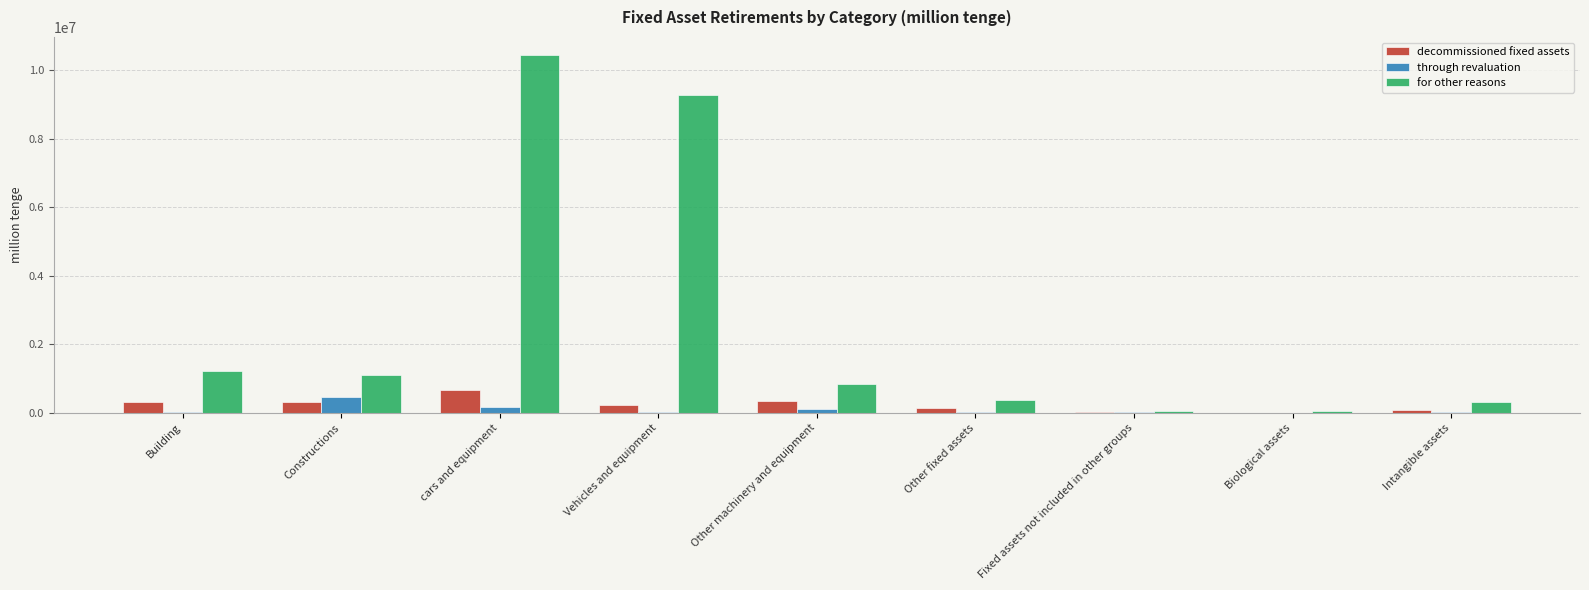

Which series changed the most between Vehicles and equipment and Biological assets?

for other reasons